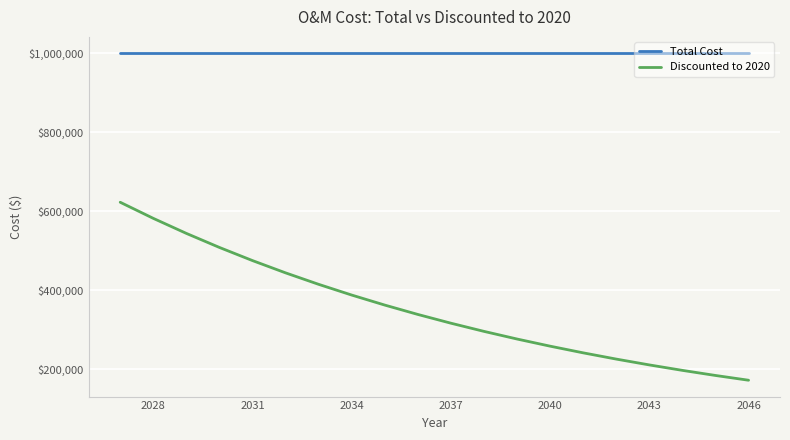

What are all the series names shown in the legend?

Total Cost, Discounted to 2020